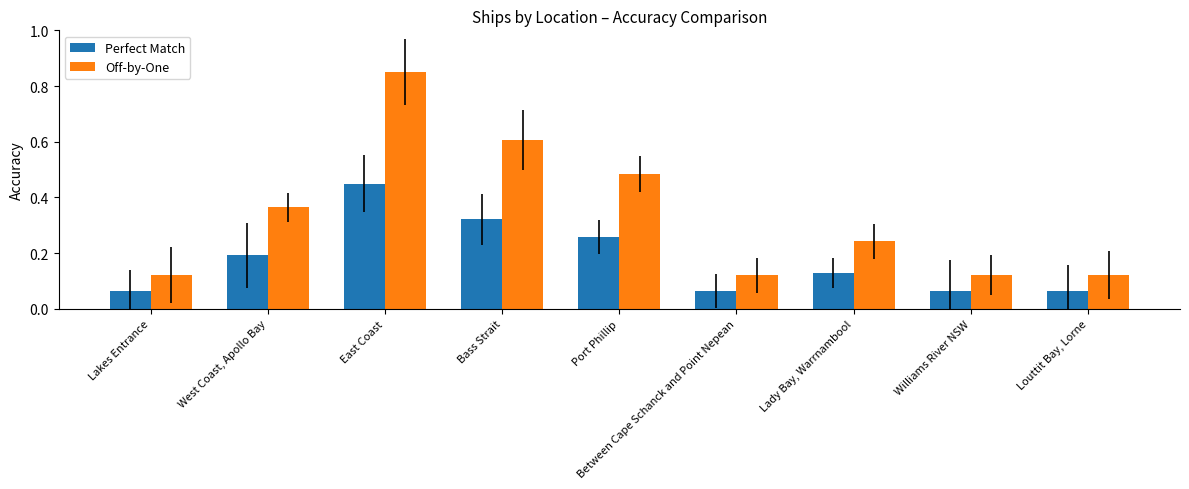

Which series has the widest spread of values?

Off-by-One